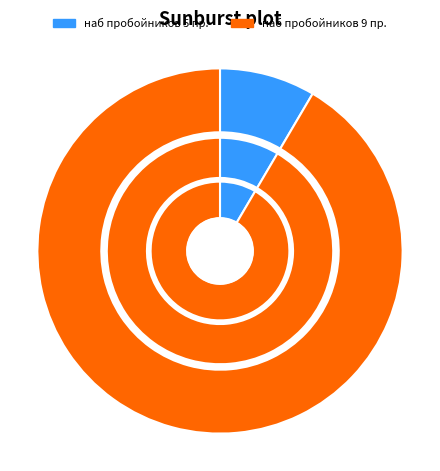

To the nearest percent, what is the combined percentage of наб пробойников 9 пр. and наб пробойников 5 пр.?

100%